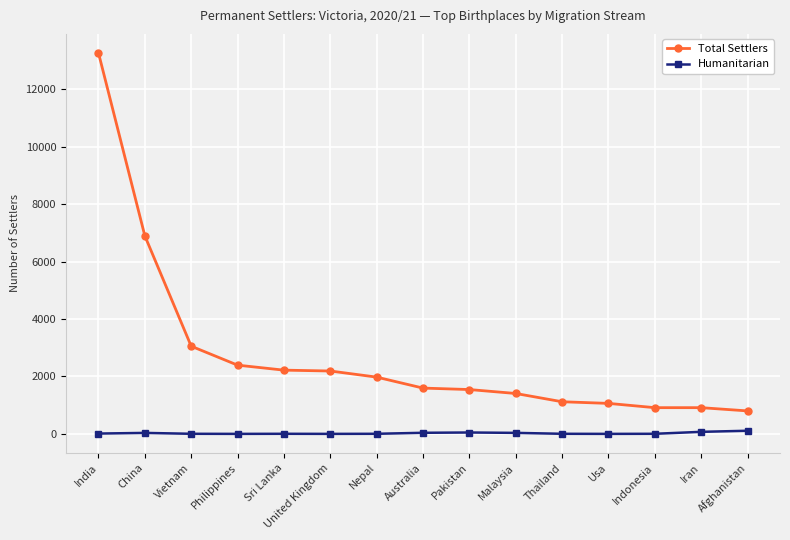

What is the average value of the Total Settlers series?

2757